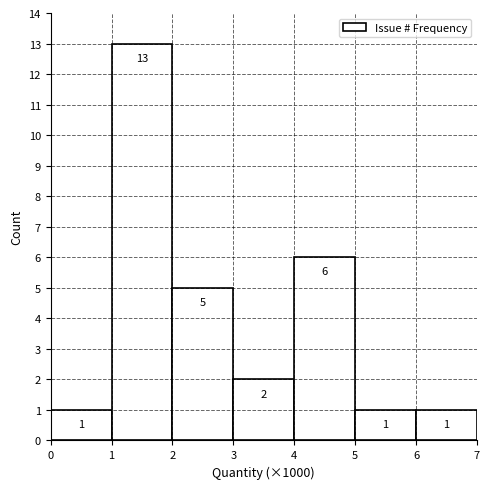

Reading left to right, transcribe all the data shown in this chart.

1	13	5	2	6	1	1